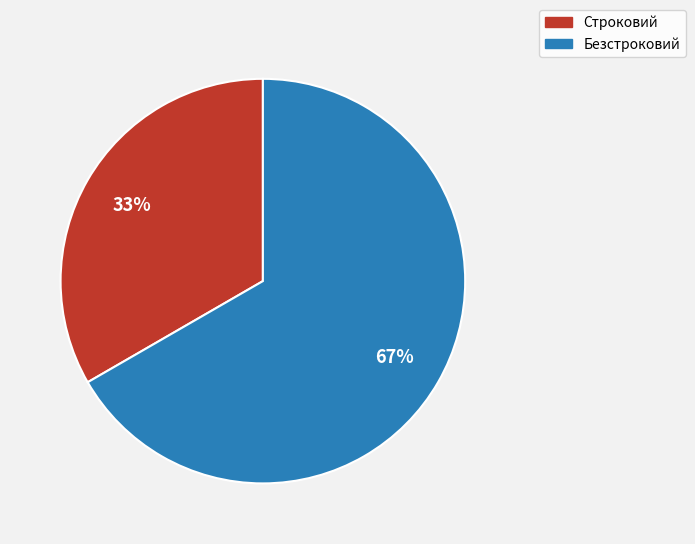

Rank the categories by value from lowest to highest.

Строковий, Безстроковий